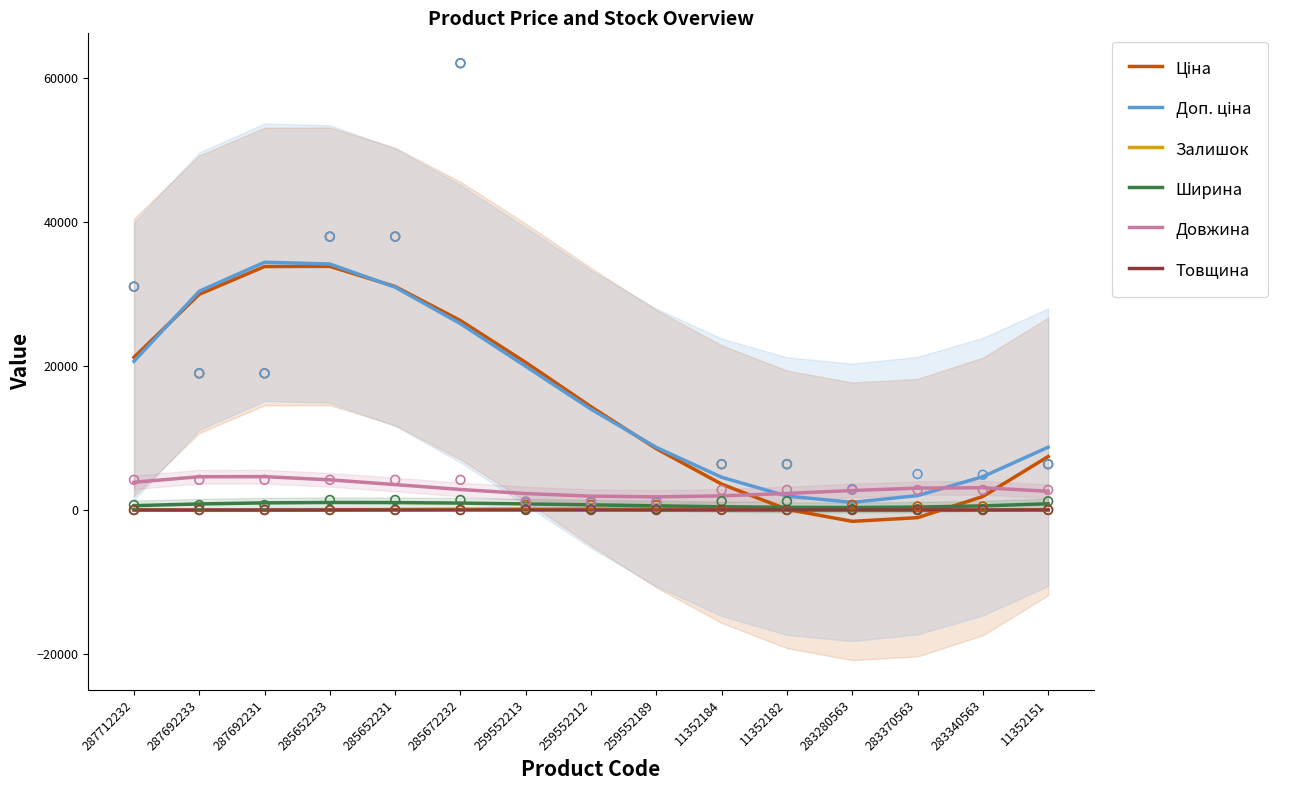

Which series contains the highest Y value?

Доп. ціна